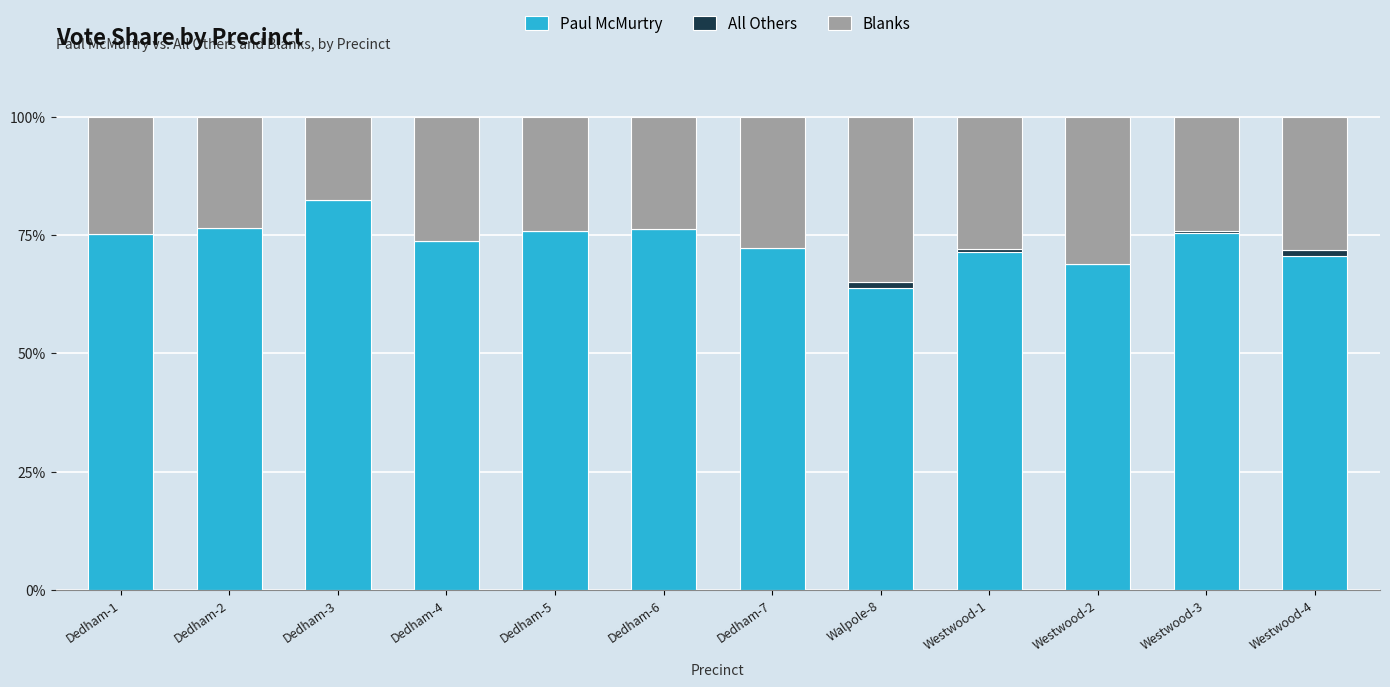

The value of Paul McMurtry at Westwood-1 is 95.9. True or false?

False